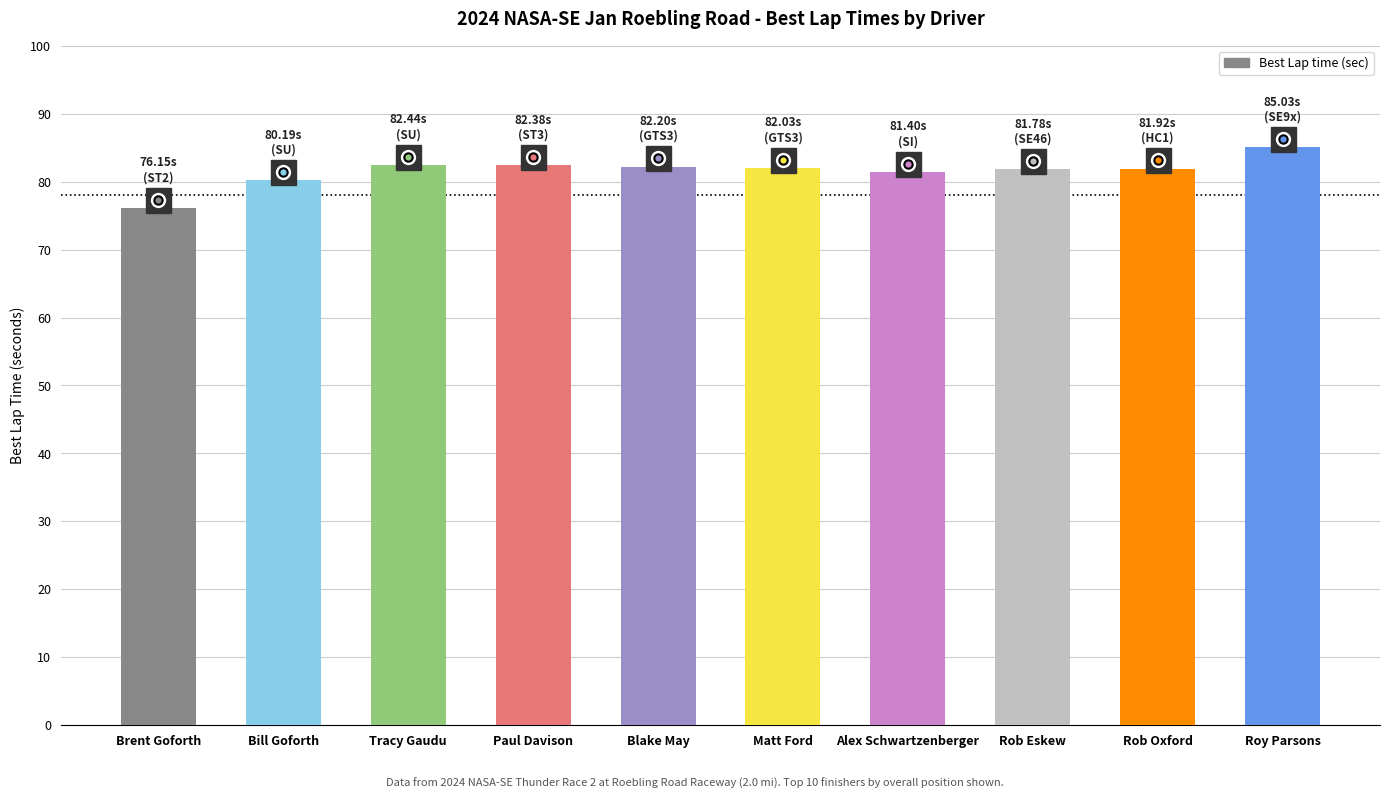

What position from the left is Rob Eskew?

8